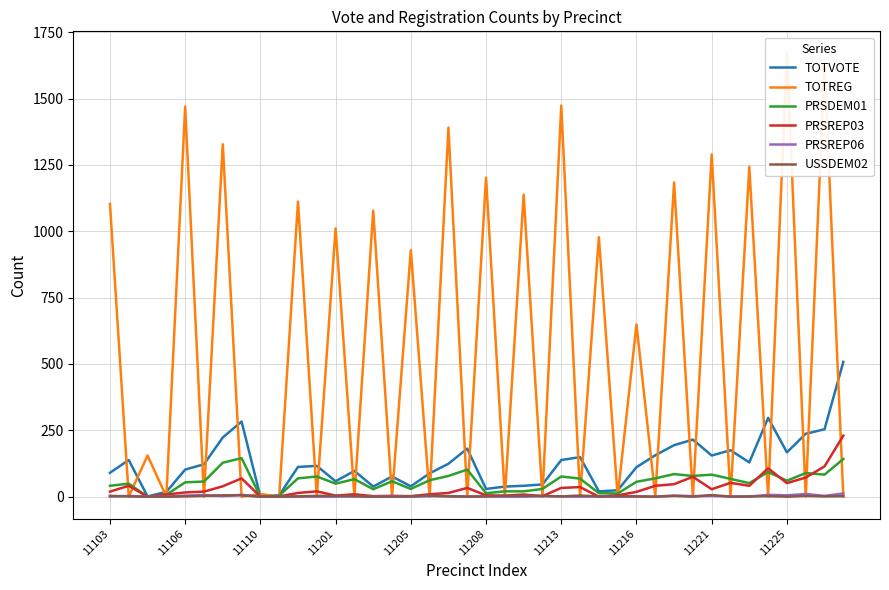

What are all the series names shown in the legend?

TOTVOTE, TOTREG, PRSDEM01, PRSREP03, PRSREP06, USSDEM02